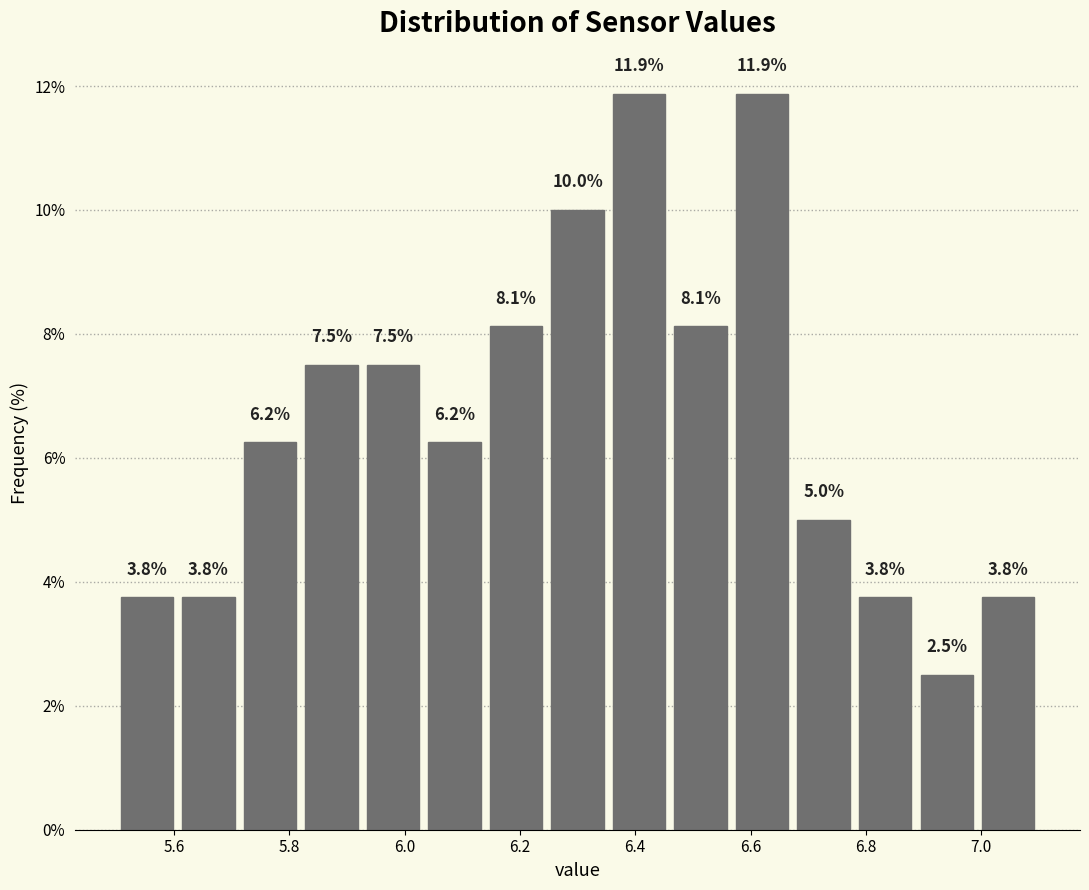

How tall is the bar that spans 6.56 to 6.68 on the x-axis? The bar edges are not printed on the chart, so give them approximately, as read against the axis.

11.9